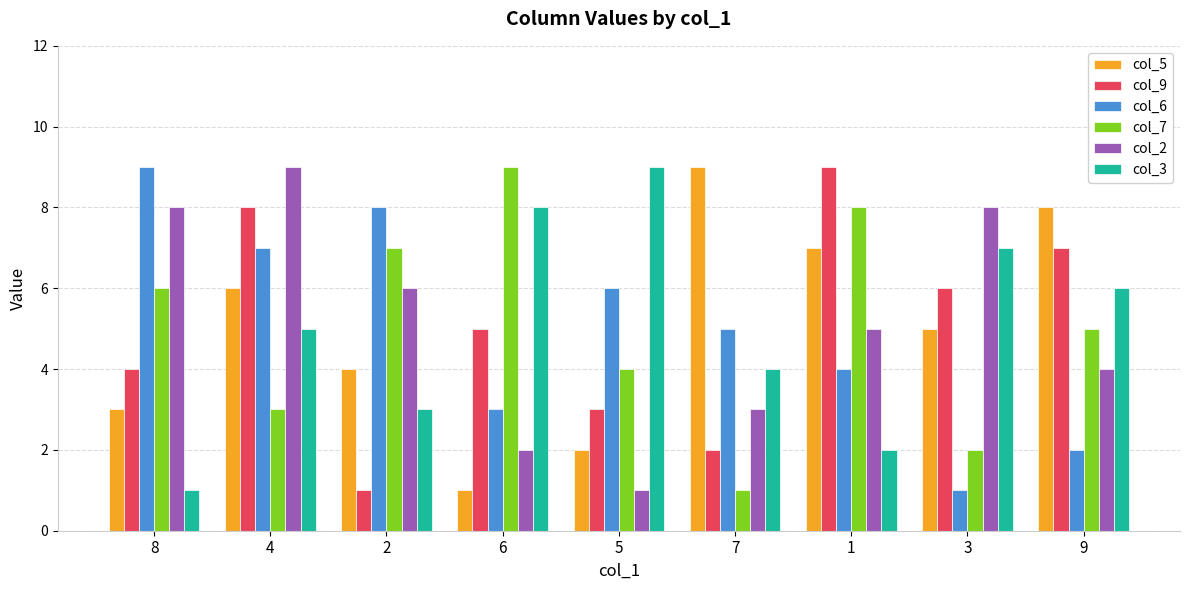

Reading left to right, list all the values displayed in this chart.

col_5: 3	6	4	1	2	9	7	5	8
col_9: 4	8	1	5	3	2	9	6	7
col_6: 9	7	8	3	6	5	4	1	2
col_7: 6	3	7	9	4	1	8	2	5
col_2: 8	9	6	2	1	3	5	8	4
col_3: 1	5	3	8	9	4	2	7	6